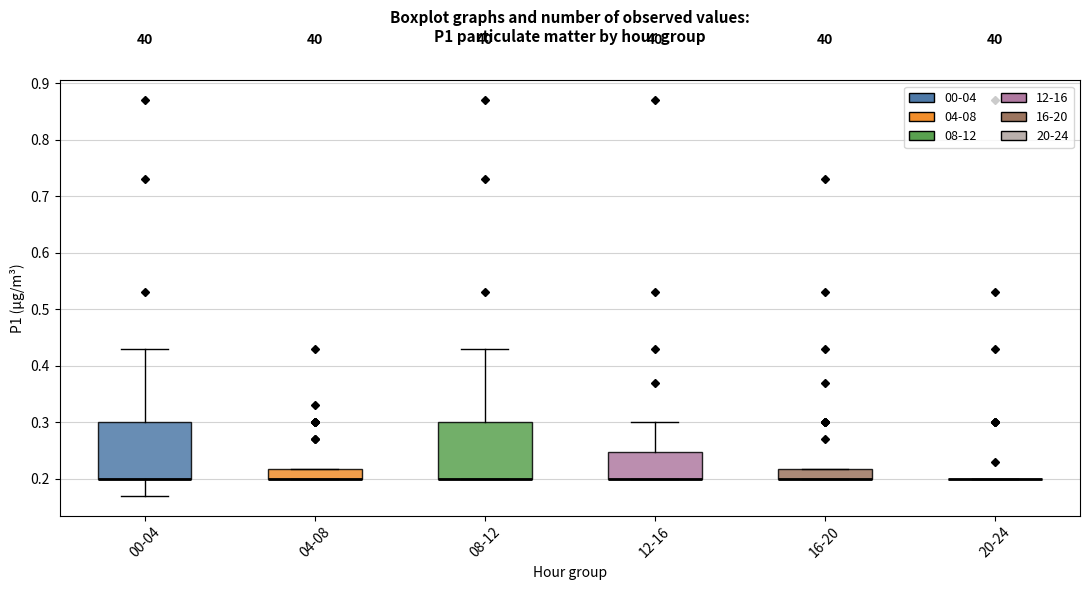

Reading left to right, read every box against the y-axis: the position of its median line, the range the box covers, and the ends of its whiskers. The values are not printed on the chart, so give them approximately, as read against the axis.

00-04: median 0.20 (drawn on the box's lower edge), box 0.20 to 0.30, whiskers 0.17 to 0.43
04-08: median 0.20 (drawn on the box's lower edge), box 0.20 to 0.22, whiskers 0.20 to 0.22
08-12: median 0.20 (drawn on the box's lower edge), box 0.20 to 0.30, whiskers 0.20 to 0.43
12-16: median 0.20 (drawn on the box's lower edge), box 0.20 to 0.25, whiskers 0.20 to 0.30
16-20: median 0.20 (drawn on the box's lower edge), box 0.20 to 0.22, whiskers 0.20 to 0.22
20-24: box collapsed to a line at 0.20, whiskers 0.20 to 0.20